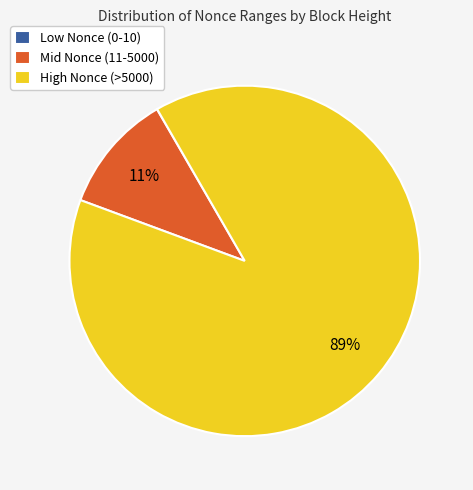

Is there a majority slice in this chart?

Yes